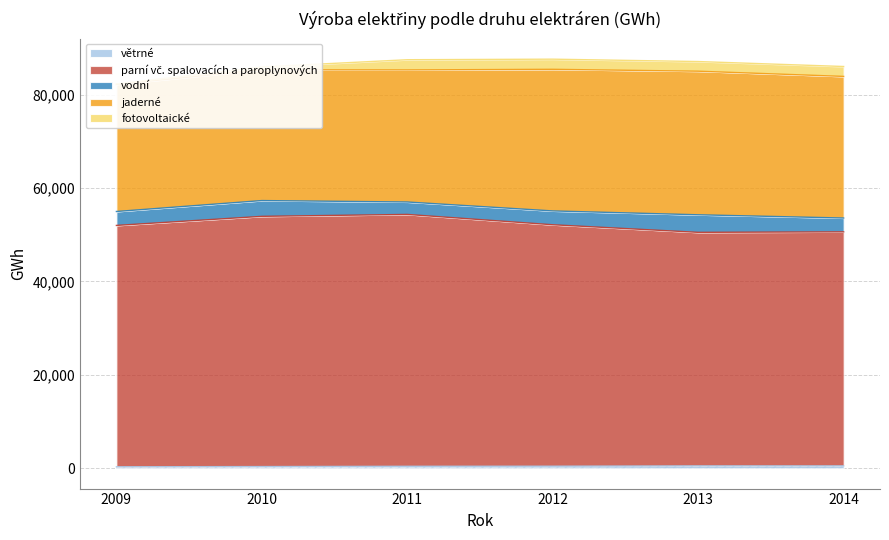

What is the total value across all series at 2012?

87573